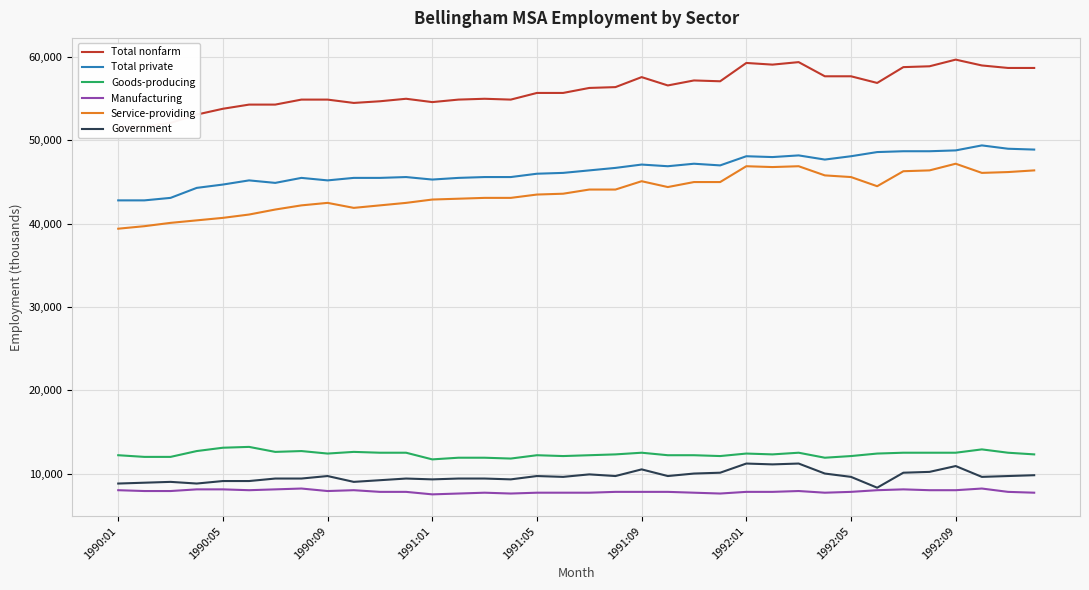

Which has a higher value, 35 or 9?

35